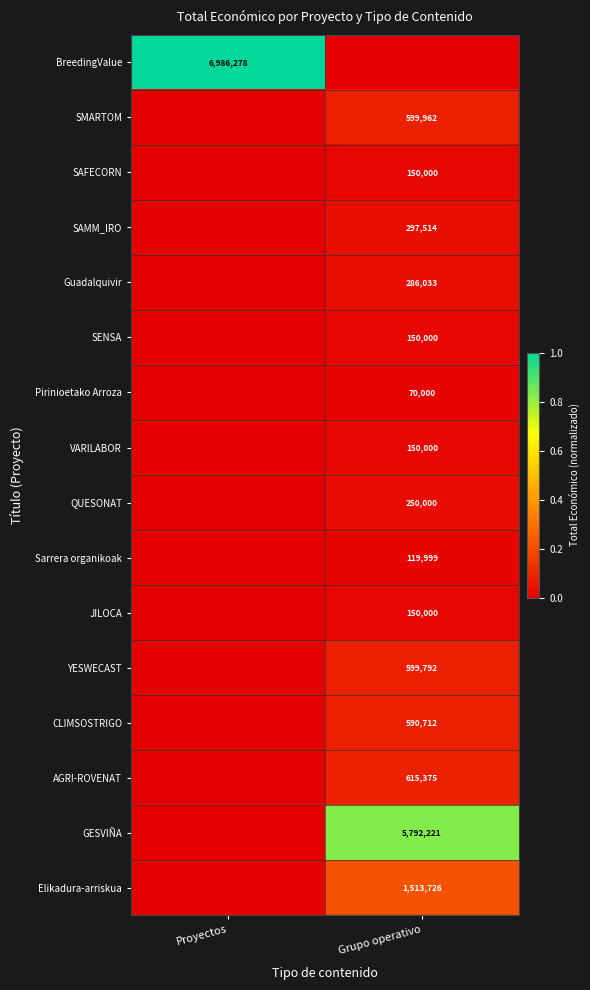

How many data points does each series have?

2